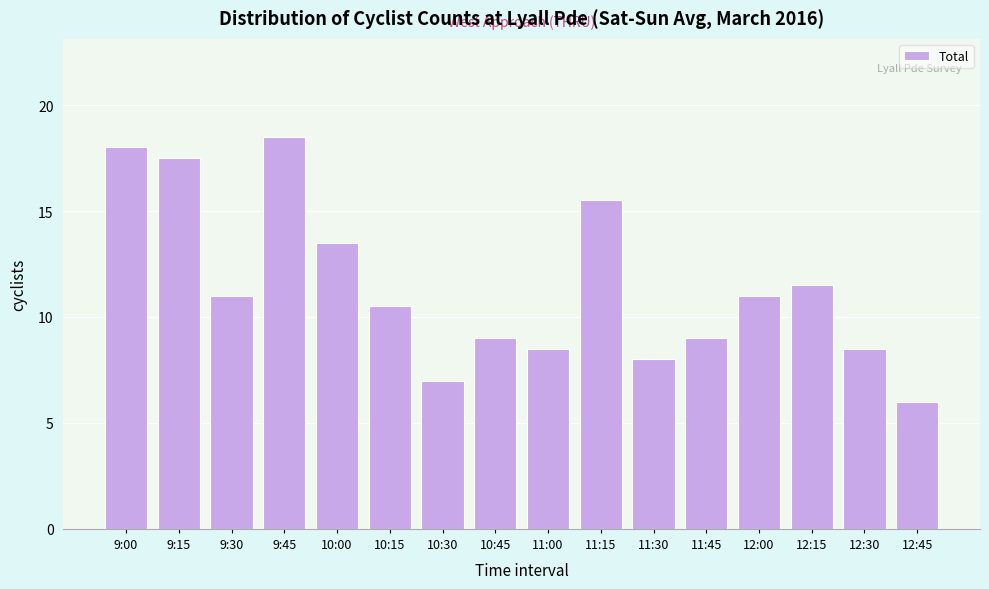

Reading left to right, extract all data points from this chart.

9:00=18.0	9:15=17.5	9:30=11.0	9:45=18.5	10:00=13.5	10:15=10.5	10:30=7.0	10:45=9.0	11:00=8.5	11:15=15.5	11:30=8.0	11:45=9.0	12:00=11.0	12:15=11.5	12:30=8.5	12:45=6.0